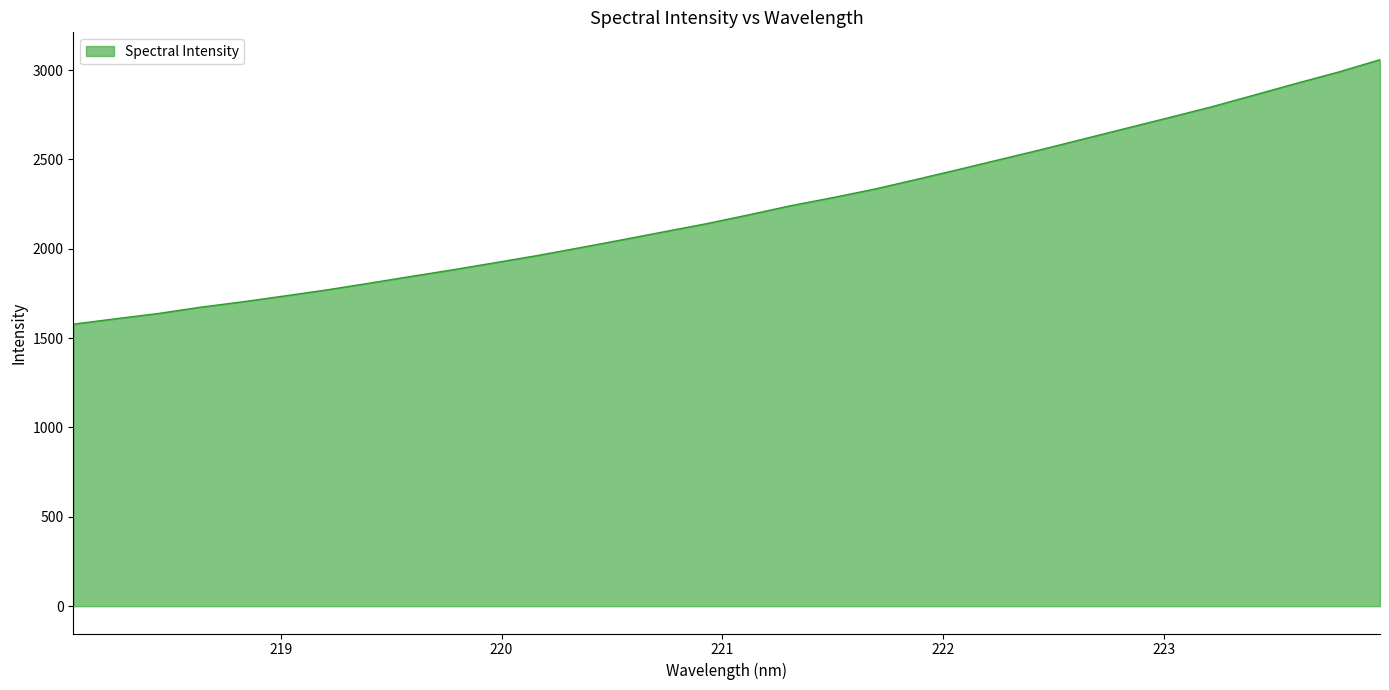

What is the difference between the maximum and minimum values?

1480.2